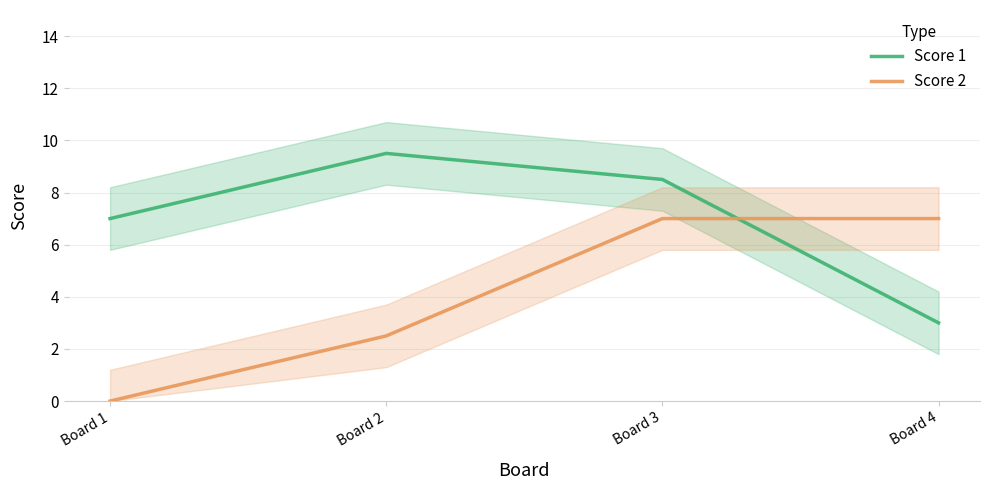

Where is Score 1 nearest to the value 6?

Board 1